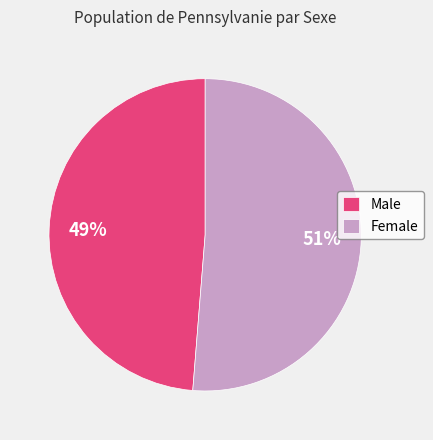

Is it true that Female is 60% of the pie?

False